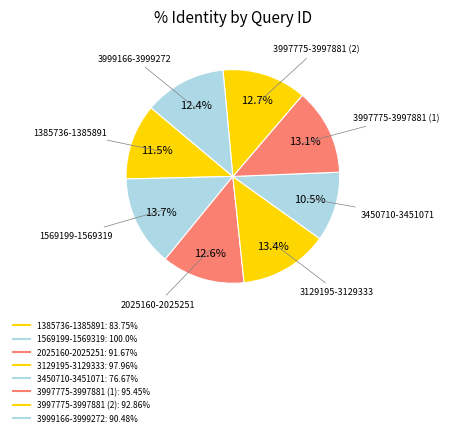

How many segments does this pie chart have?

8